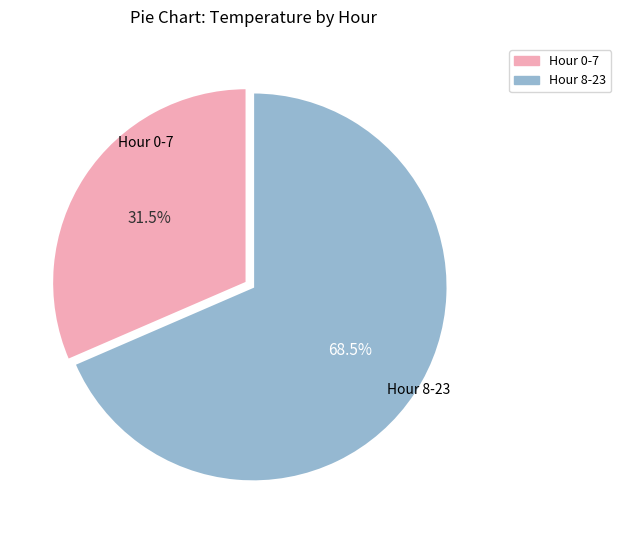

How many segments does this pie chart have?

2